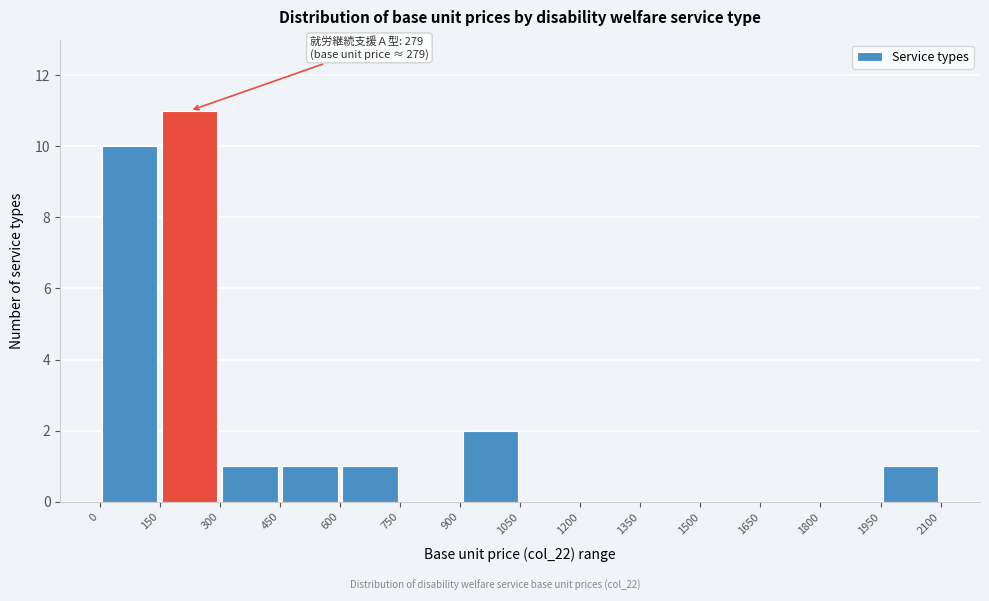

Over which range of the x-axis is the bar tallest?

150 to 300